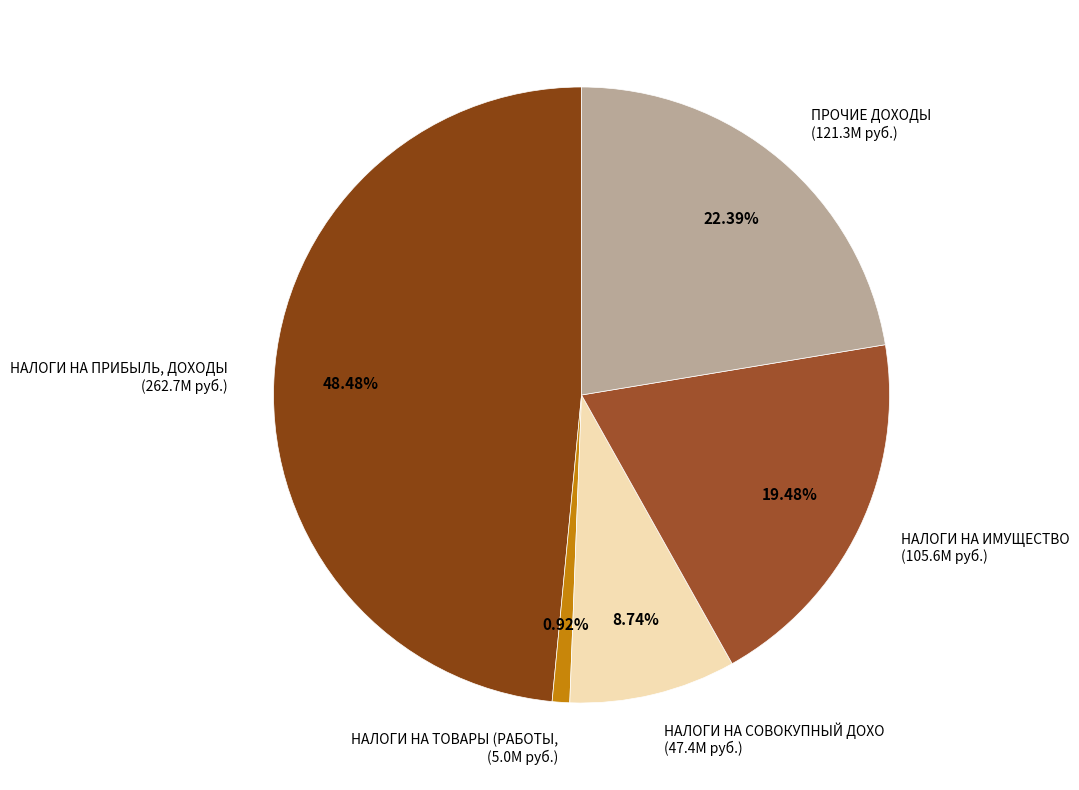

Which slice is the smallest?

НАЛОГИ НА ТОВАРЫ (РАБОТЫ, (5.0M руб.)